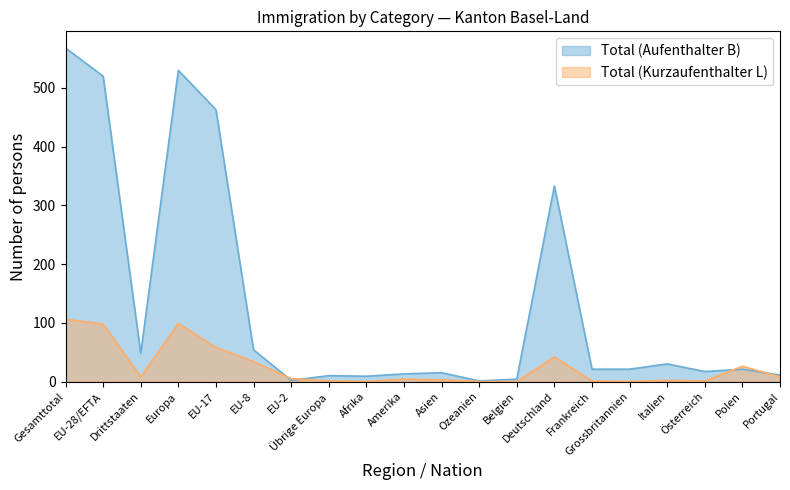

The Total (Kurzaufenthalter L) series shows 11 at Drittstaaten. True or false?

False